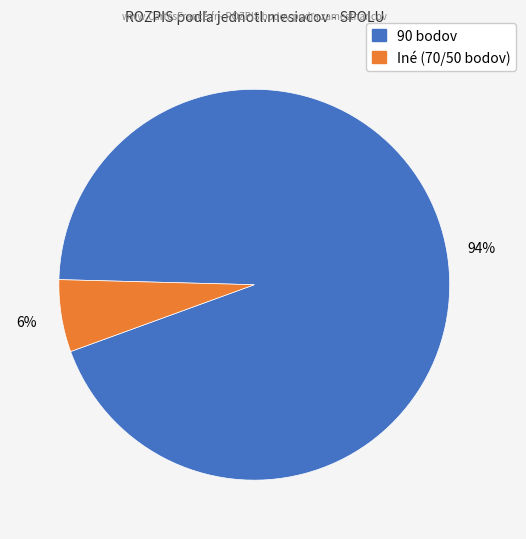

Does any single category account for the majority?

Yes